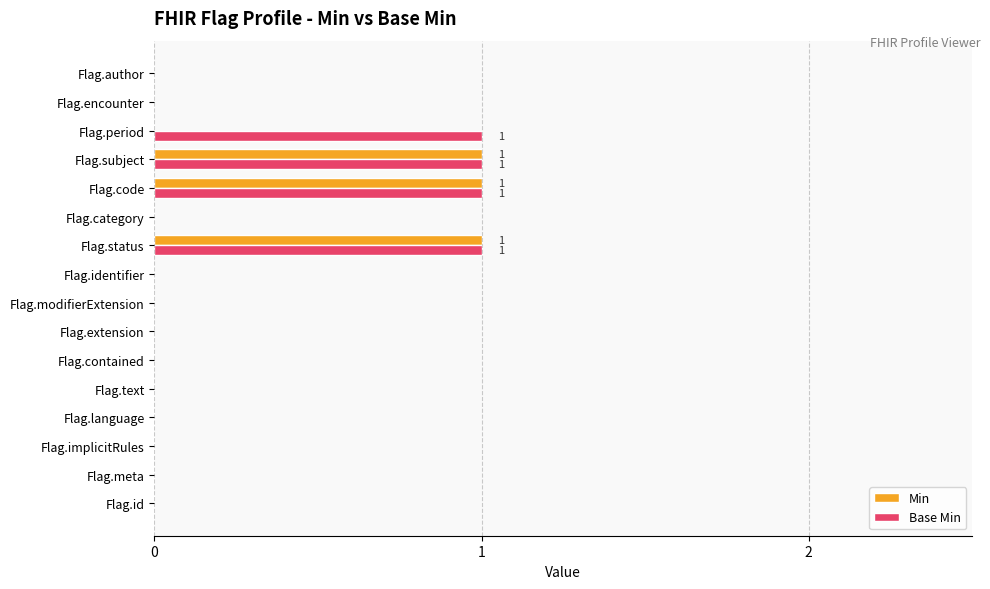

Is the value of Min at Flag.implicitRules greater than the value of Base Min at Flag.status?

No